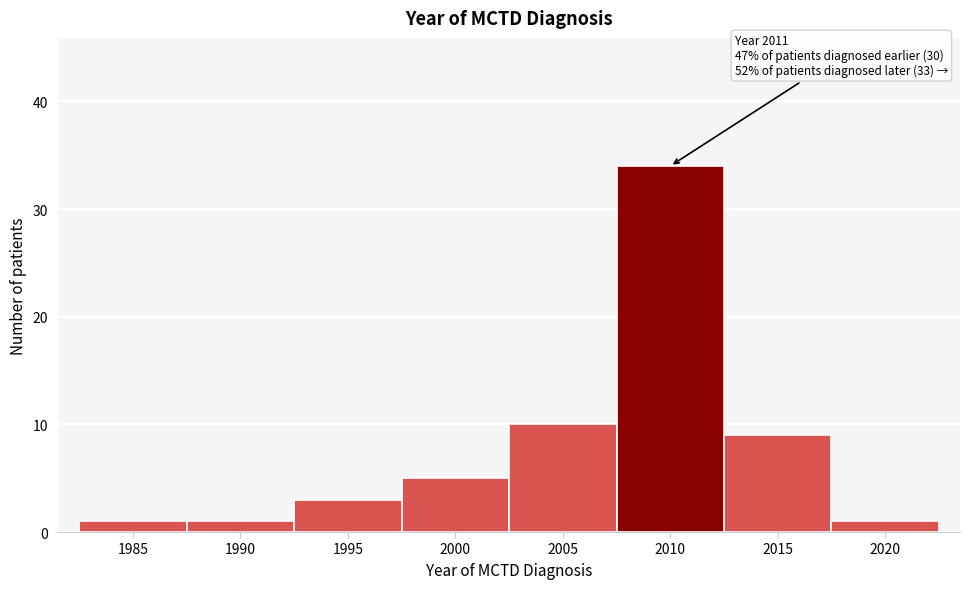

Reading left to right, what are all the values shown in this chart?

1985=1	1990=1	1995=3	2000=5	2005=10	2010=34	2015=9	2020=1